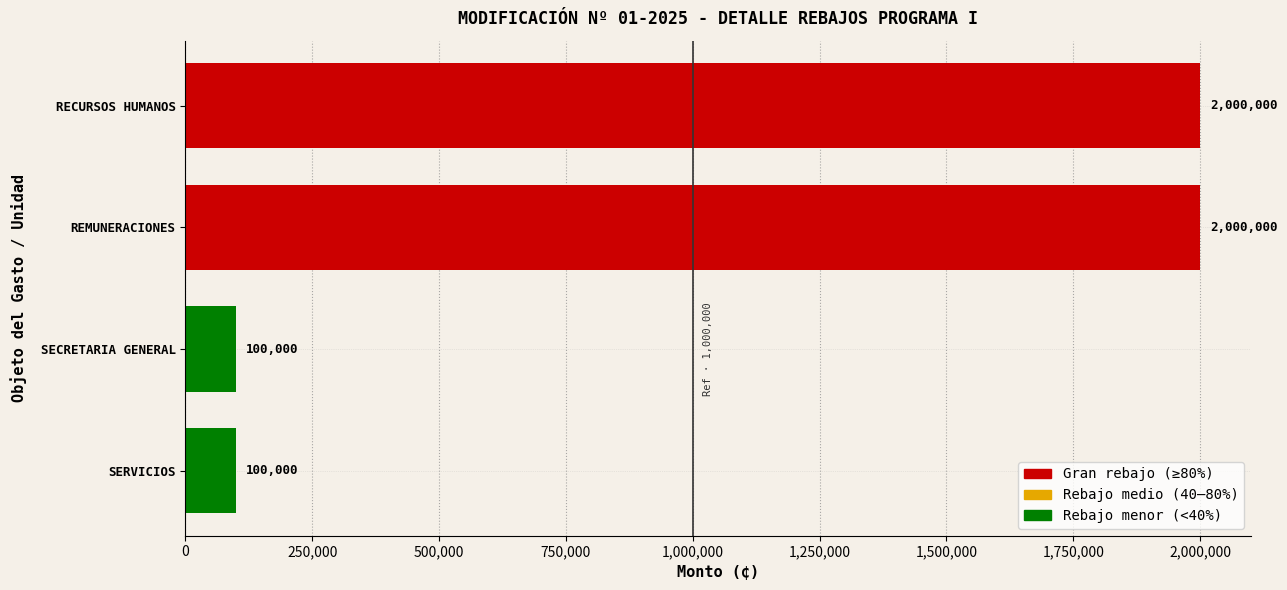

What is the smallest value displayed?

100000